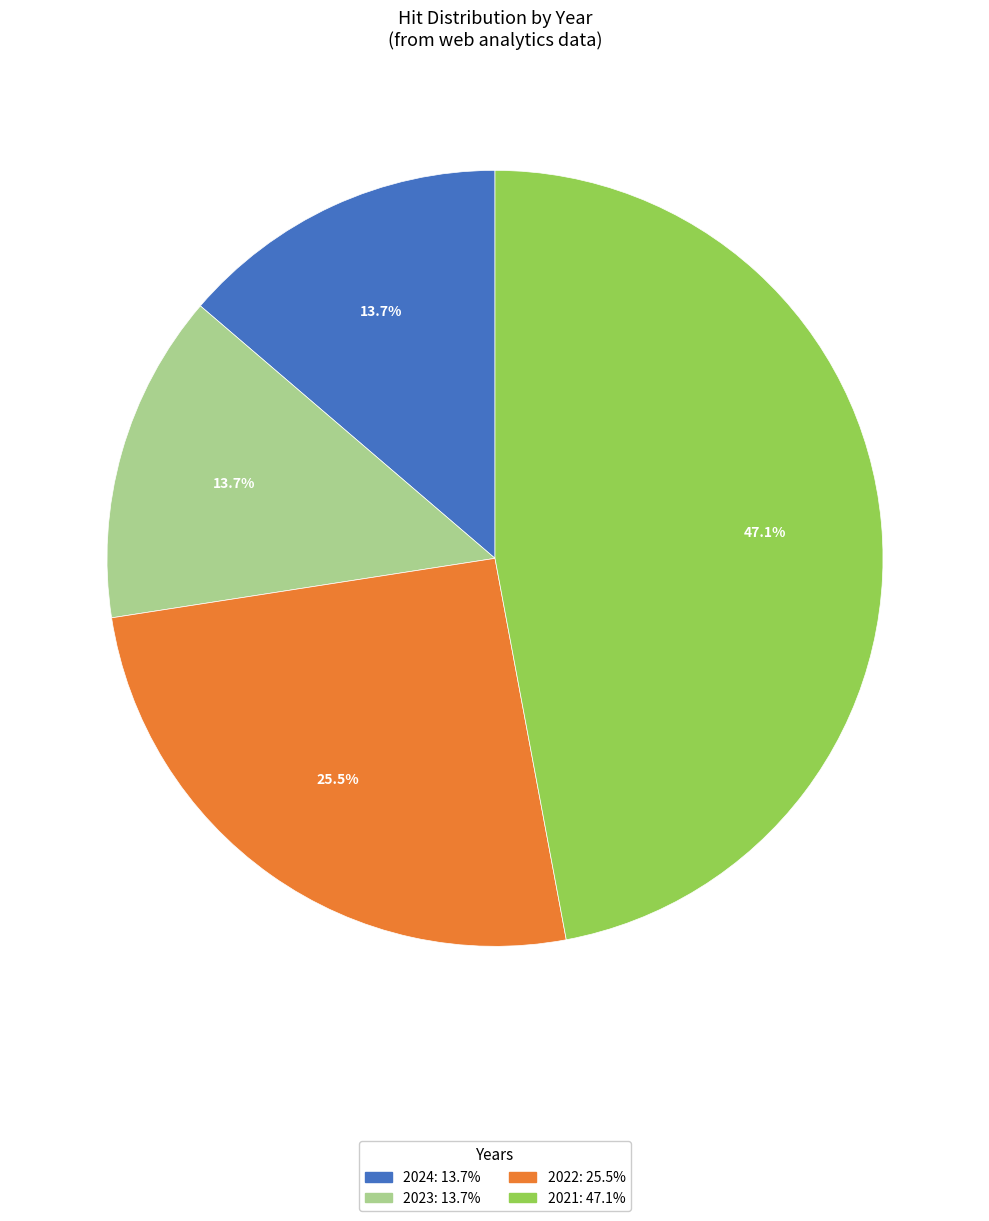

Does any single category account for the majority?

No